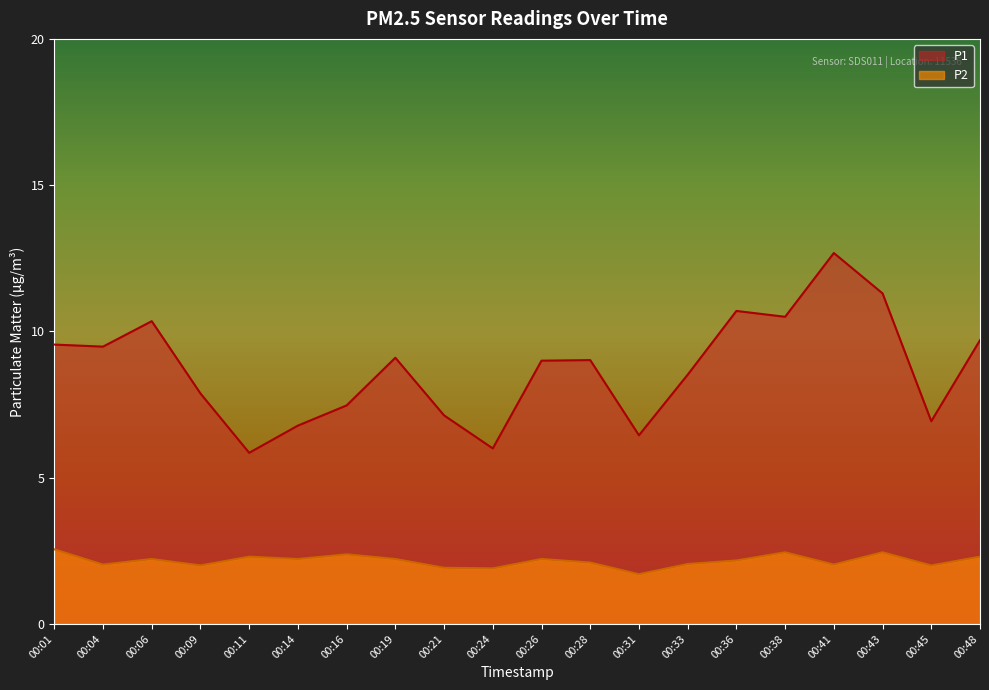

The value of P2 at 00:26 is 2.2. True or false?

True